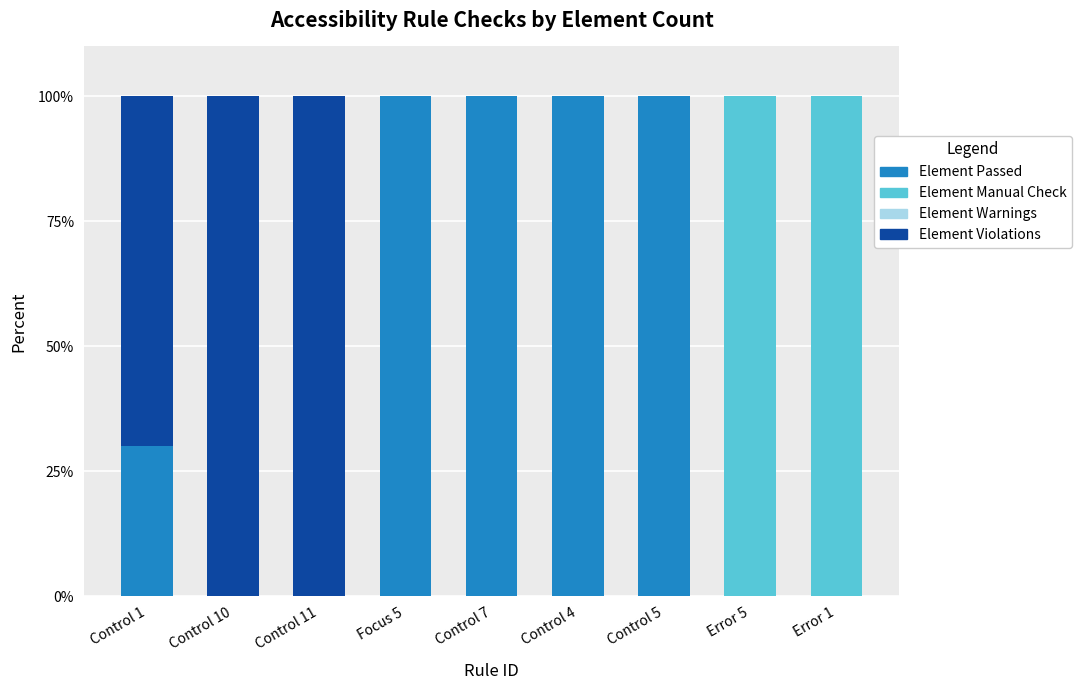

What is the highest value of the Element Passed series?

100